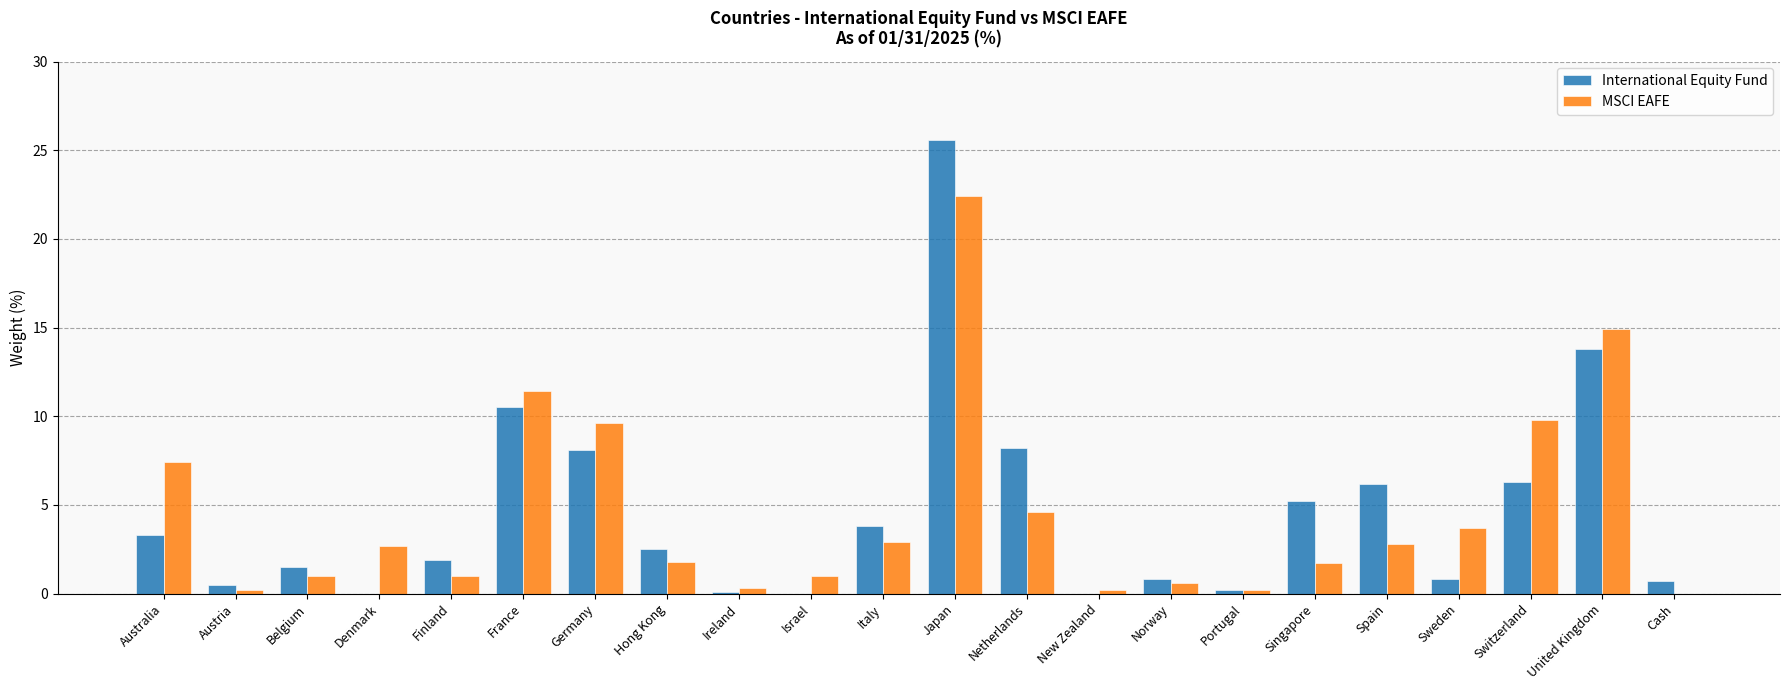

What is the spread (max minus min) of values at Austria?

0.3